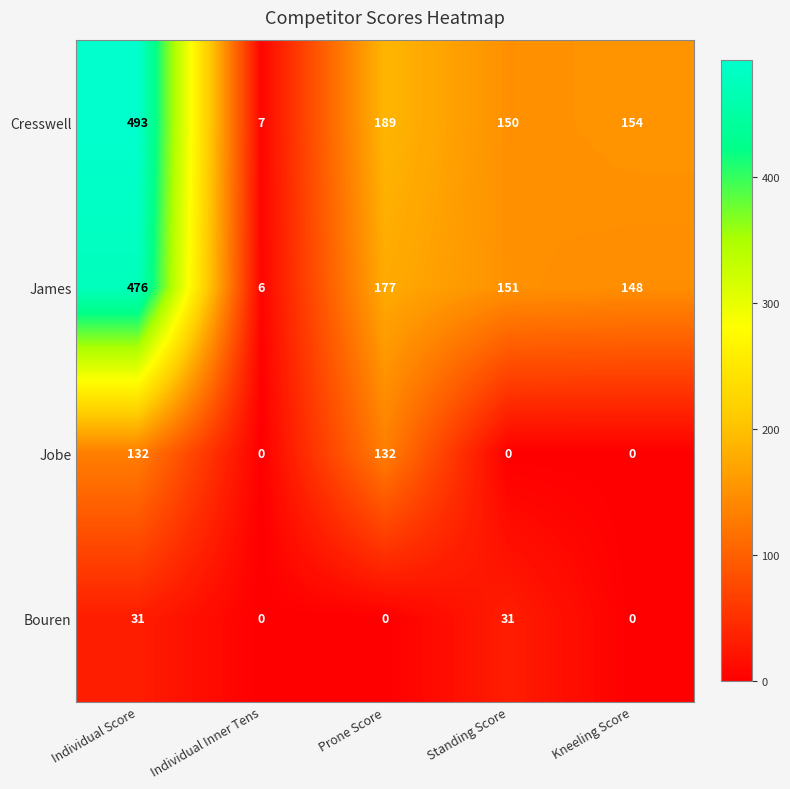

How many distinct data groups are displayed?

4